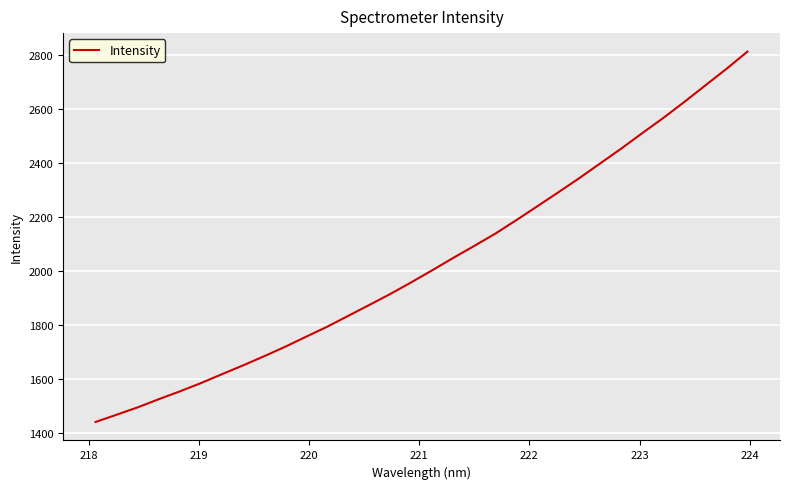

What is the minimum value shown in the chart?

1440.0